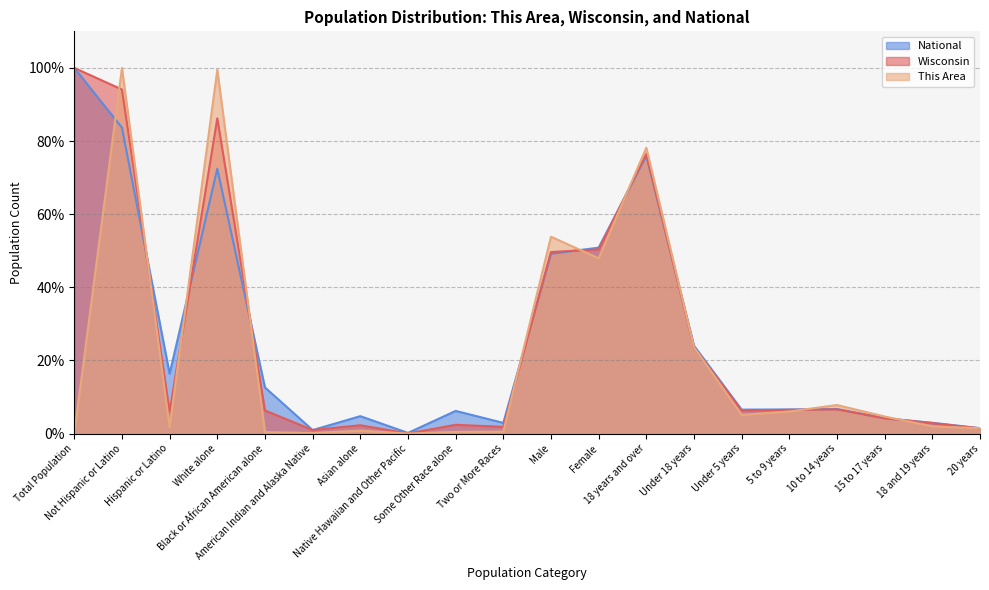

What is the value of the Wisconsin point at the 20th from the left?

1.4